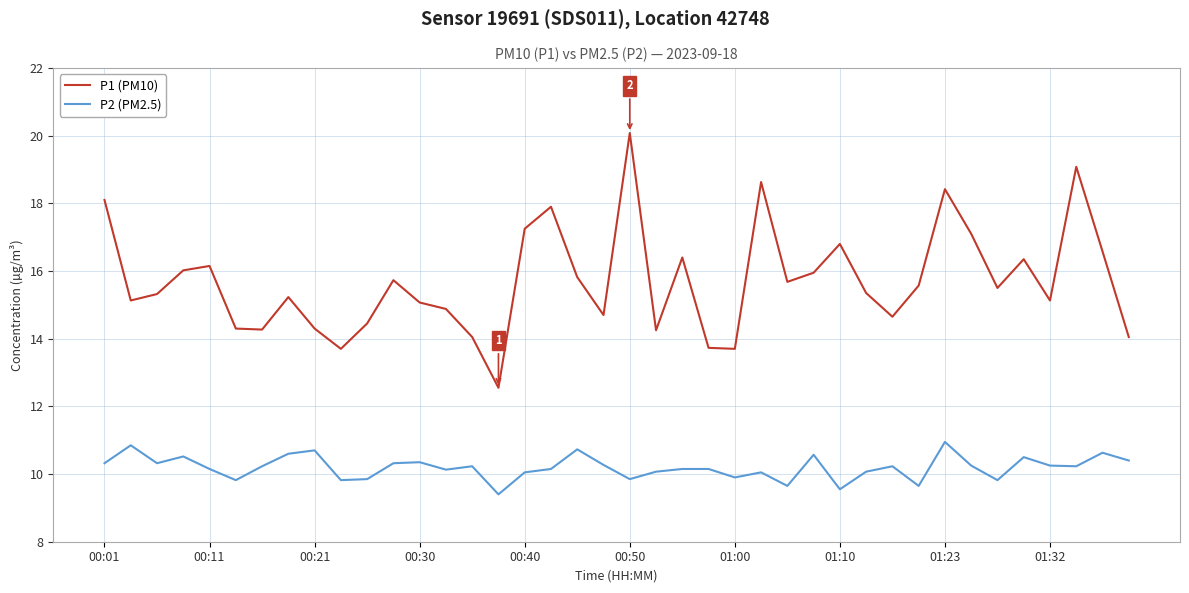

Which series has the largest total across all categories?

P1 (PM10)